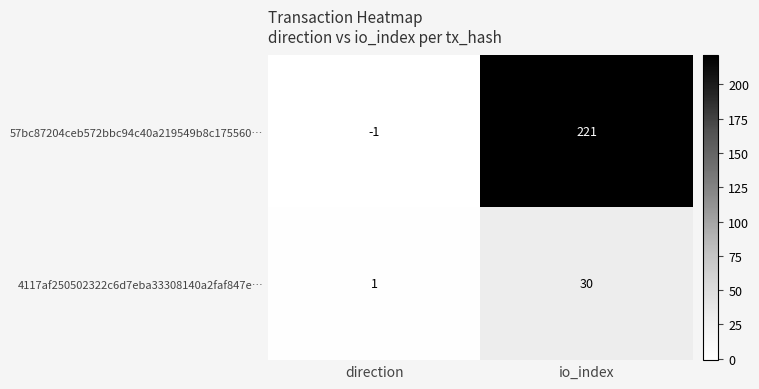

Which series has the widest spread of values?

57bc87204ceb572bbc94c40a219549b8c175560…